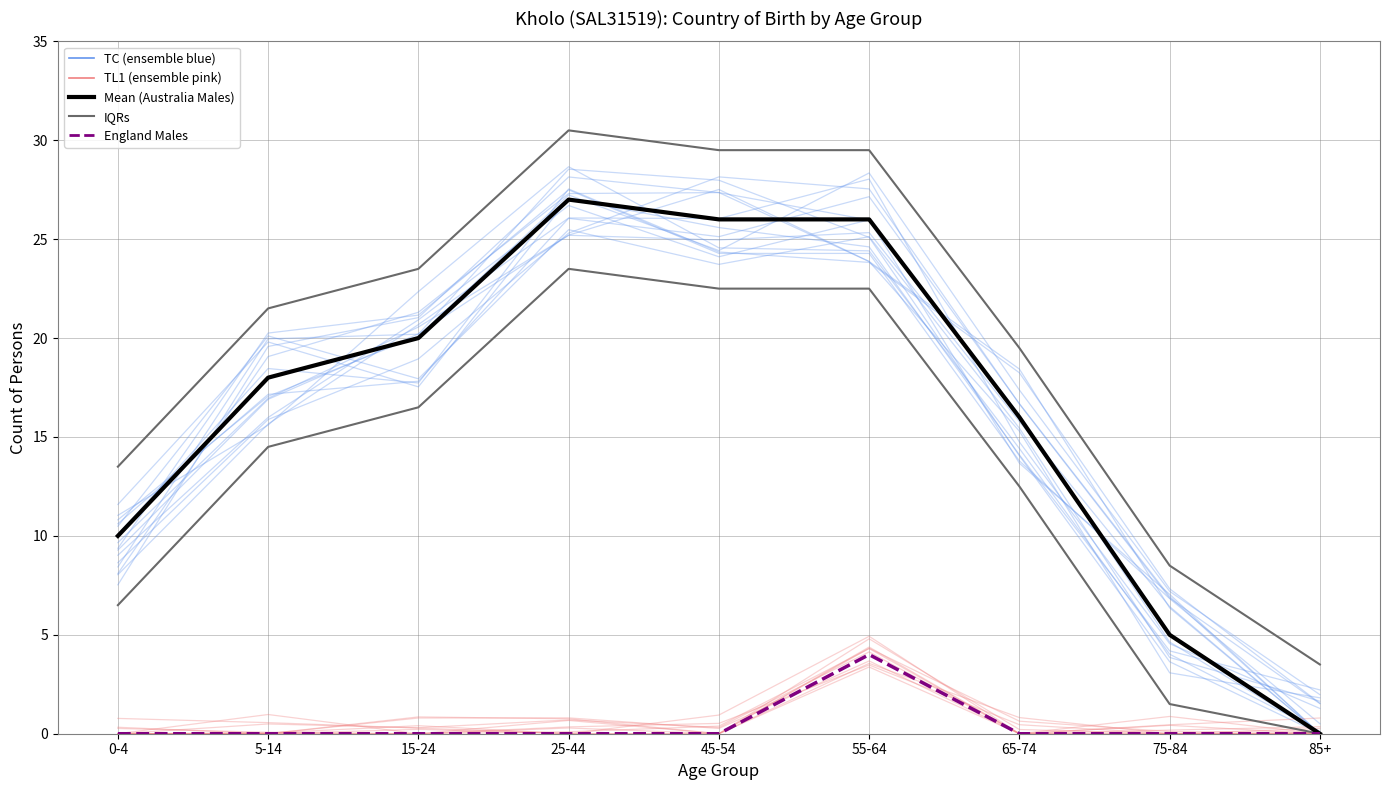

What is the label of the 5th point from the right?

45-54